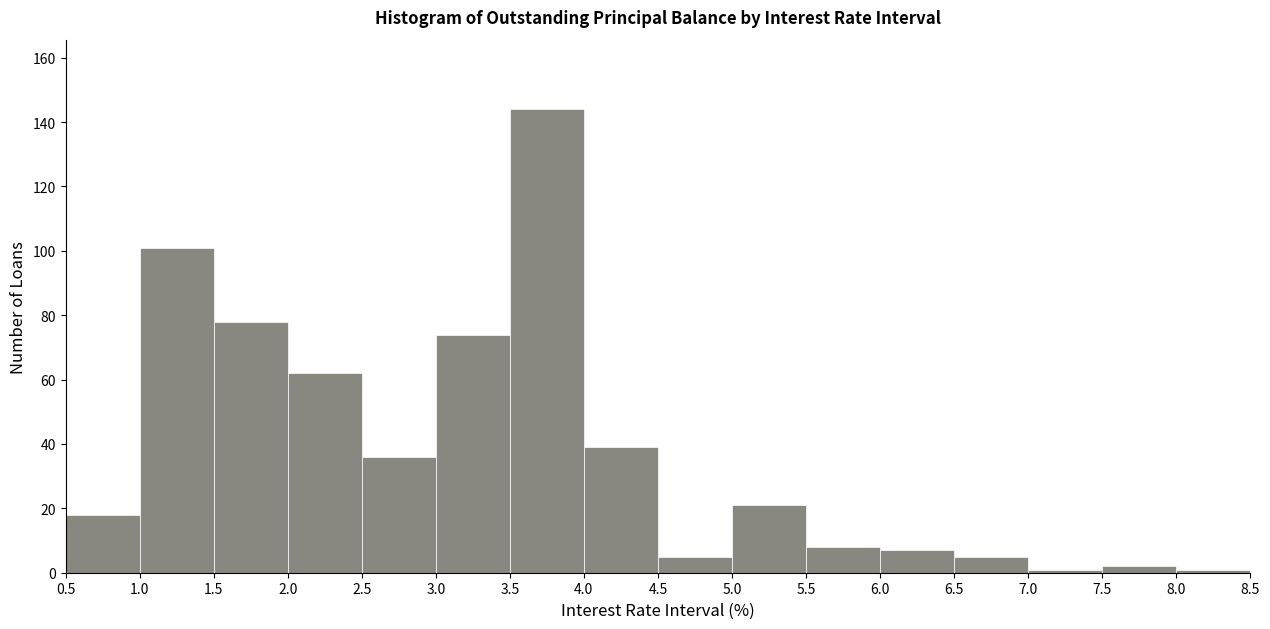

Reading left to right, transcribe this chart: for each bar, give the range it covers on the x-axis and its height. The values are not printed on the chart, so give them approximately, as read against the axis.

0.5 to 1.0: 18
1.0 to 1.5: 102
1.5 to 2.0: 78
2.0 to 2.5: 62
2.5 to 3.0: 36
3.0 to 3.5: 74
3.5 to 4.0: 144
4.0 to 4.5: 40
4.5 to 5.0: 6
5.0 to 5.5: 22
5.5 to 6.0: 8
6.0 to 6.5: 8
6.5 to 7.0: 6
7.0 to 7.5: under 2
7.5 to 8.0: 2
8.0 to 8.5: under 2